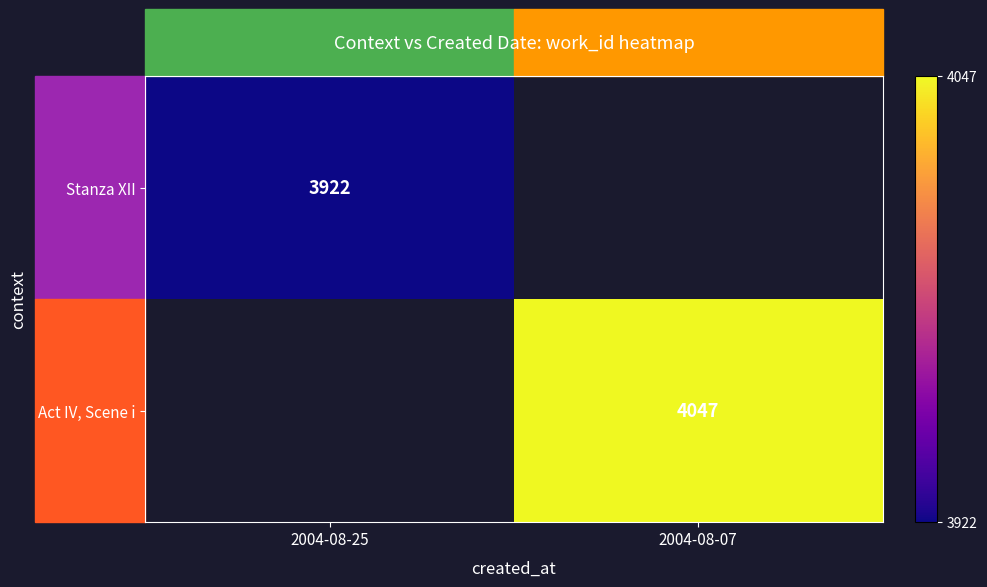

The value of Stanza XII at 2004-08-25 is 3922. True or false?

True